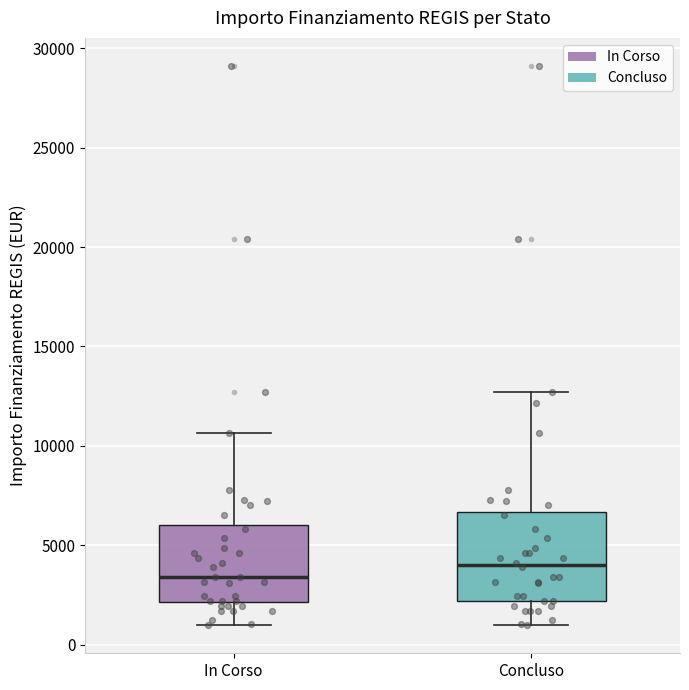

Which box is the tallest, from its lower edge to its upper edge?

Concluso